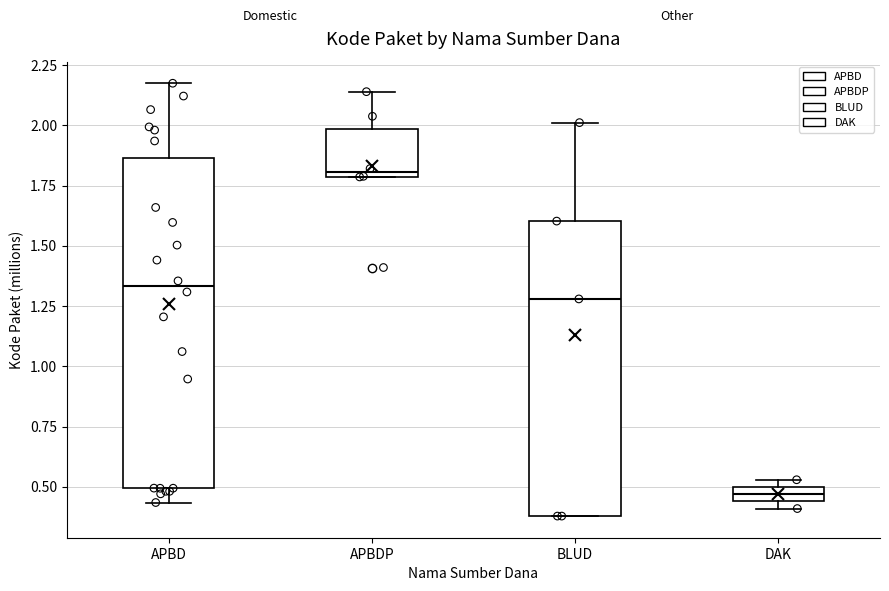

Comparing the boxes themselves (not the whiskers), which one is the tallest?

APBD